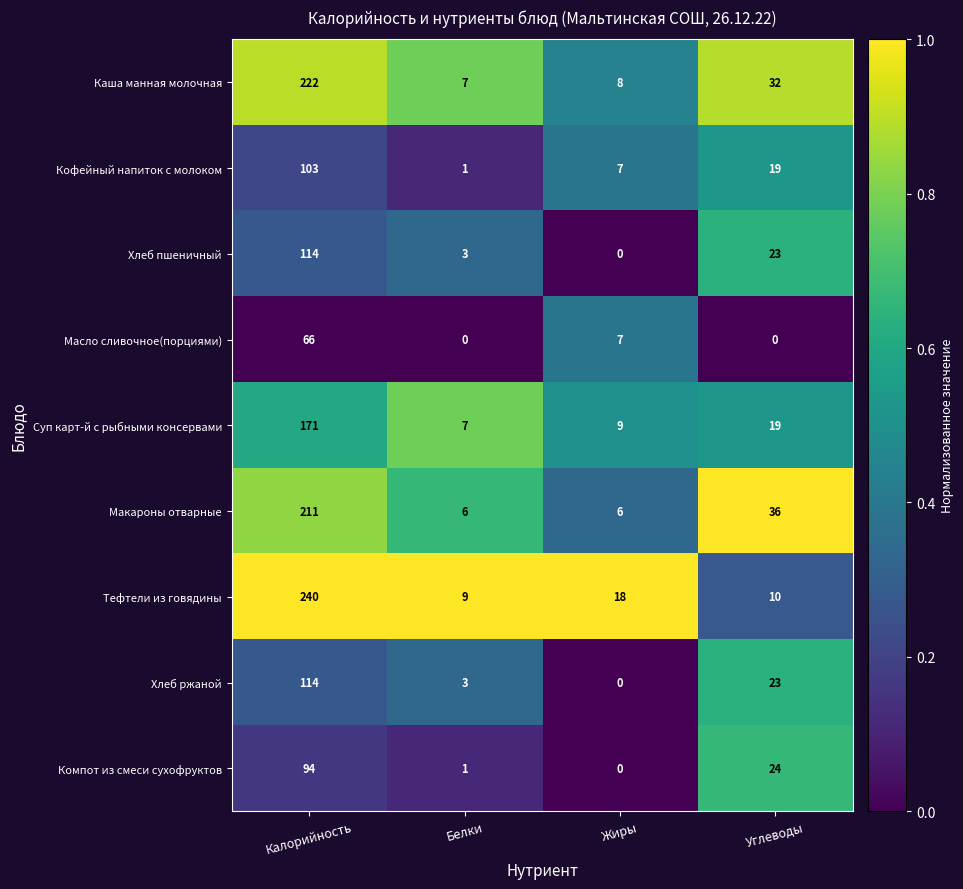

Which series has the largest total across all categories?

Тефтели из говядины